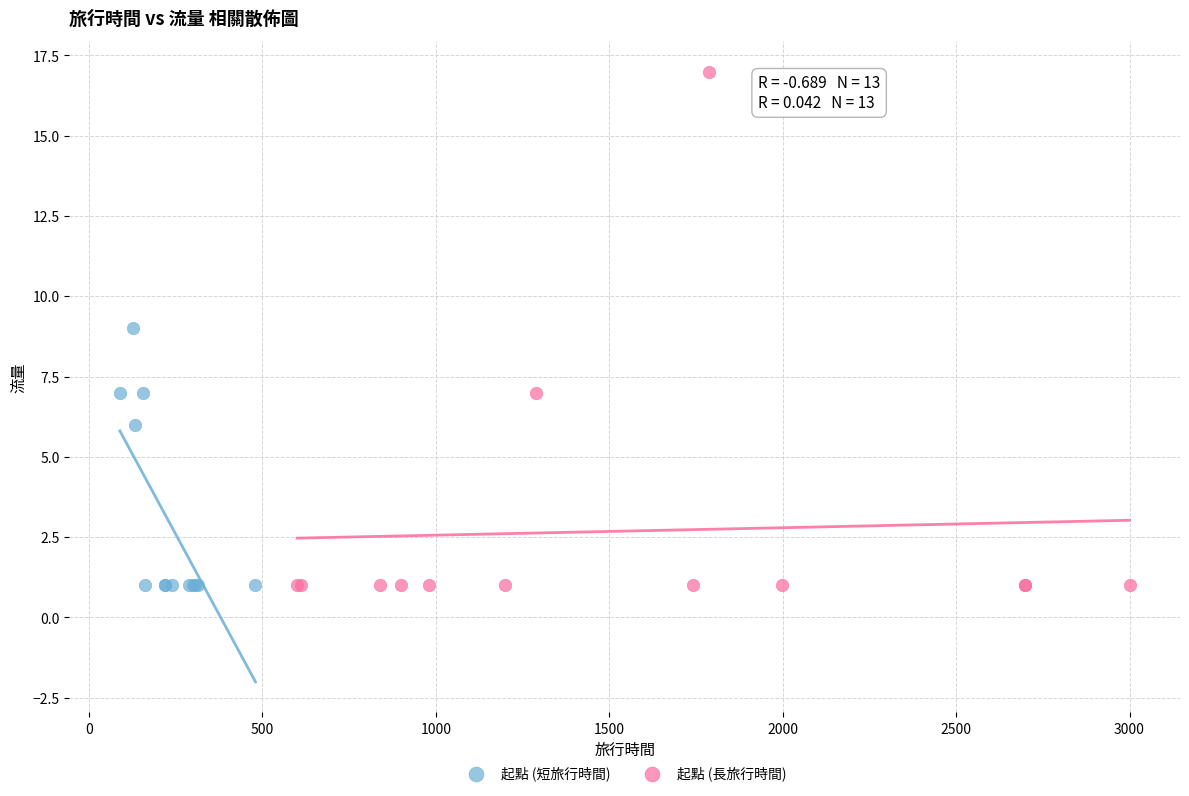

Which series has the largest Y range (max minus min)?

起點 (長旅行時間)